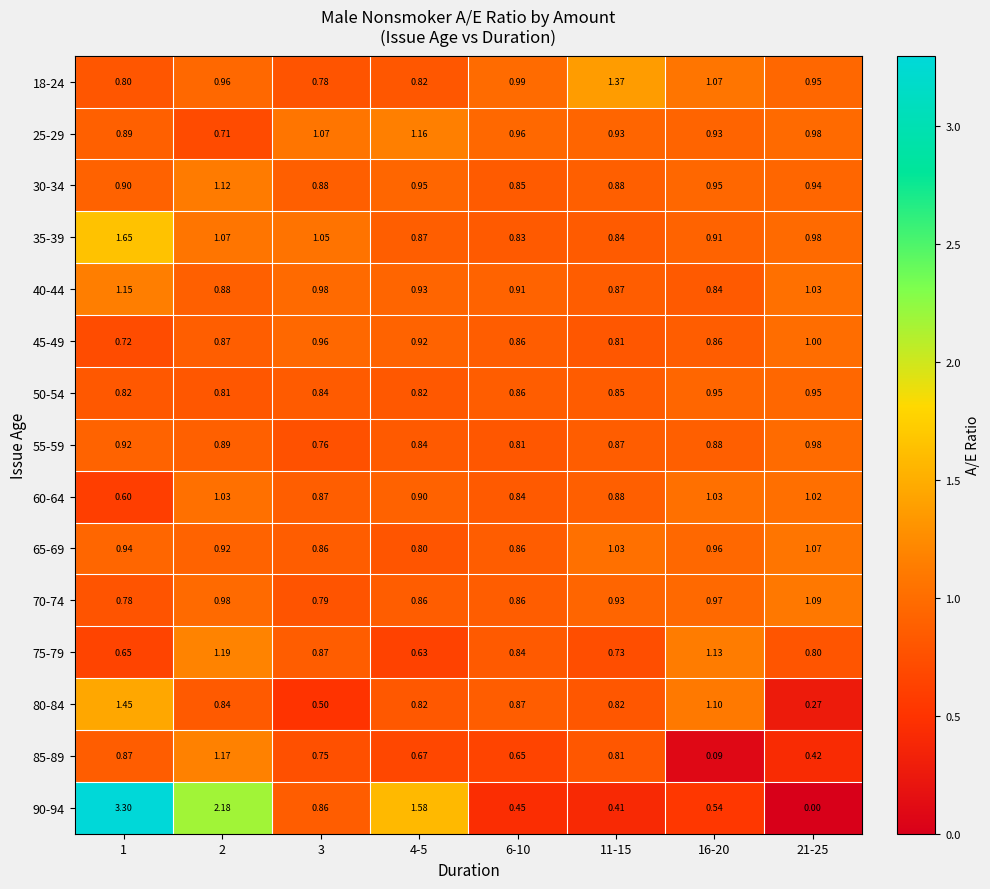

Is the value of 45-49 at 21-25 greater than the value of 65-69 at 1?

Yes